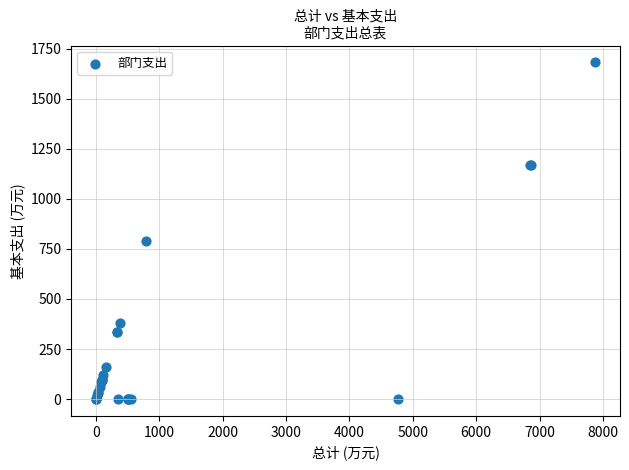

What Y value in the scatter plot is closest to 840?

788.5